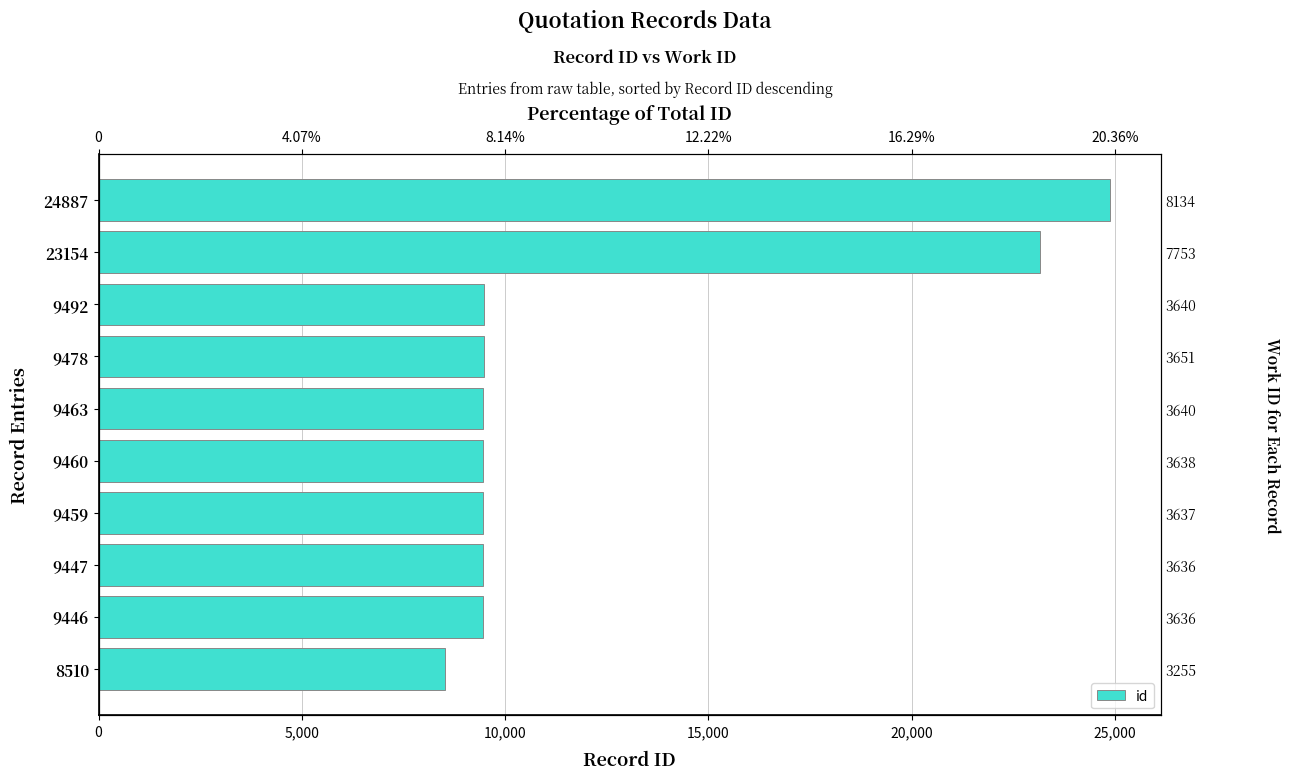

What position from the left is 15,000?

4